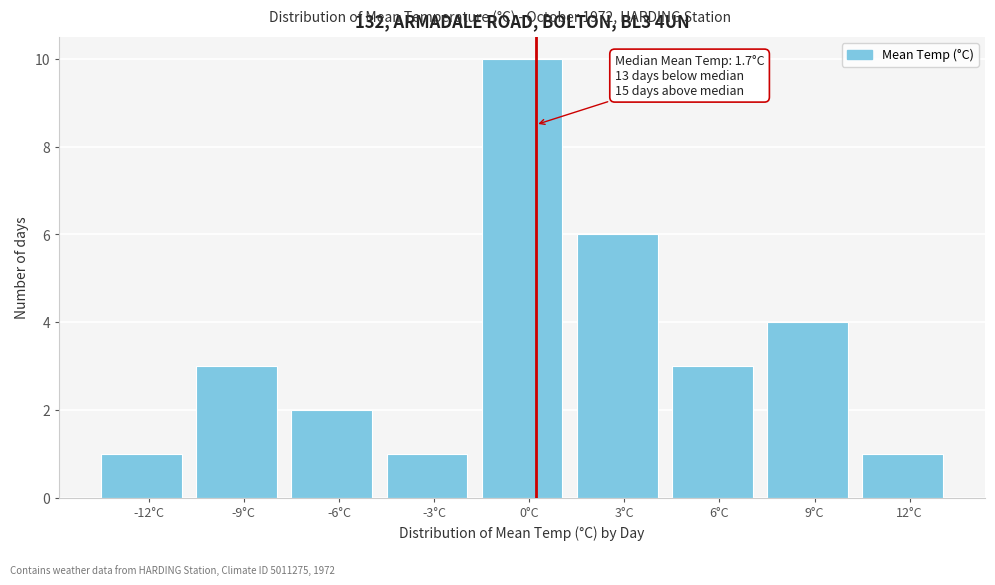

Reading right to left, extract all data points from this chart.

12°C=1	9°C=4	6°C=3	3°C=6	0°C=10	-3°C=1	-6°C=2	-9°C=3	-12°C=1